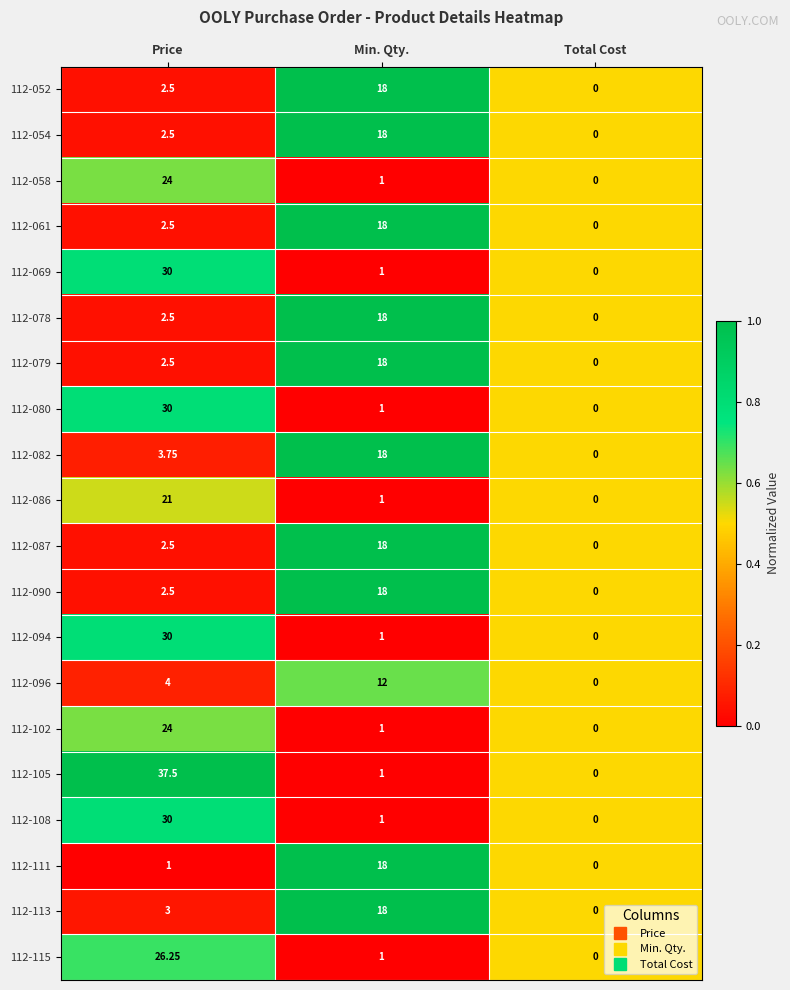

List the labels in order of 112-086 value, largest first.

Price, Min. Qty., Total Cost